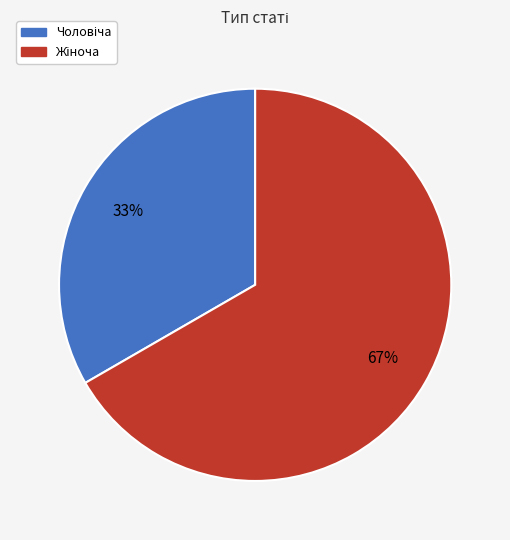

Does any single category account for the majority?

Yes